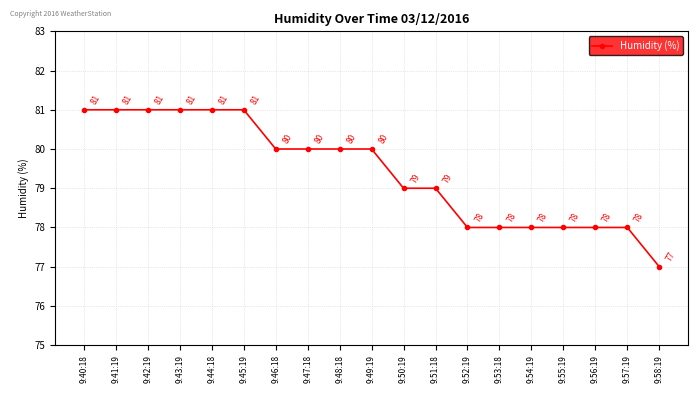

What is the minimum value shown in the chart?

77